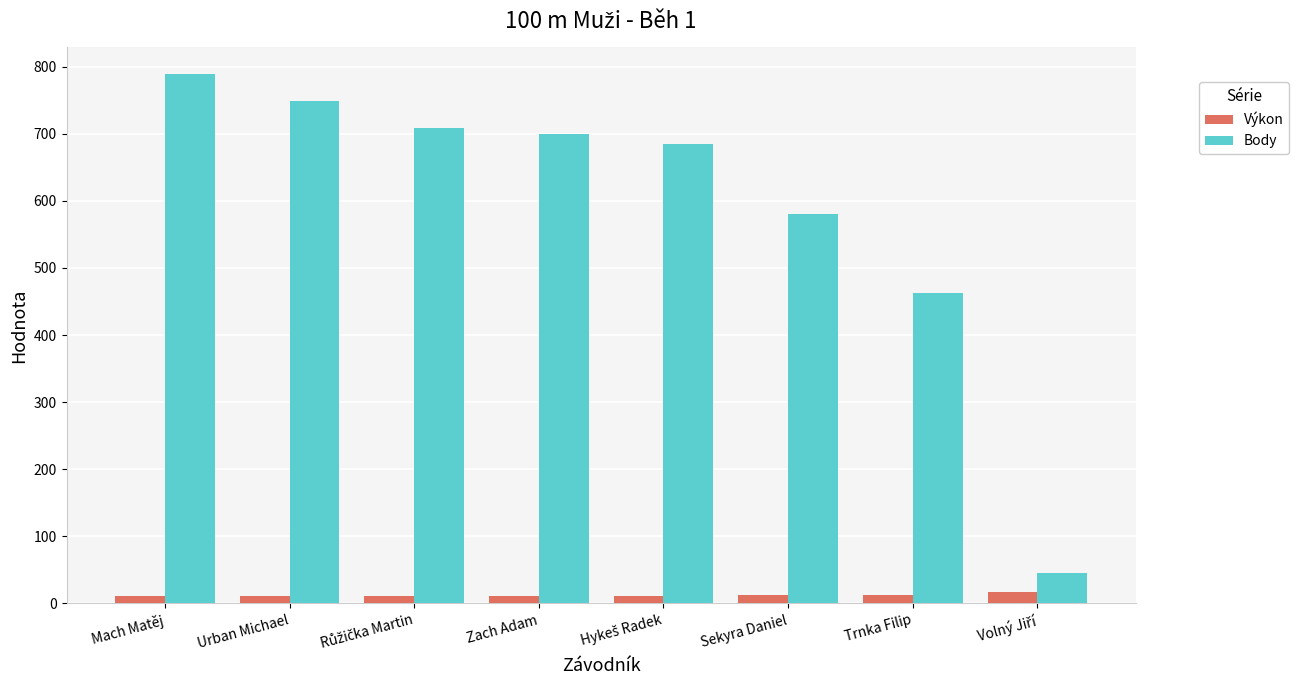

At which label does Body first exceed 699?

Mach Matěj